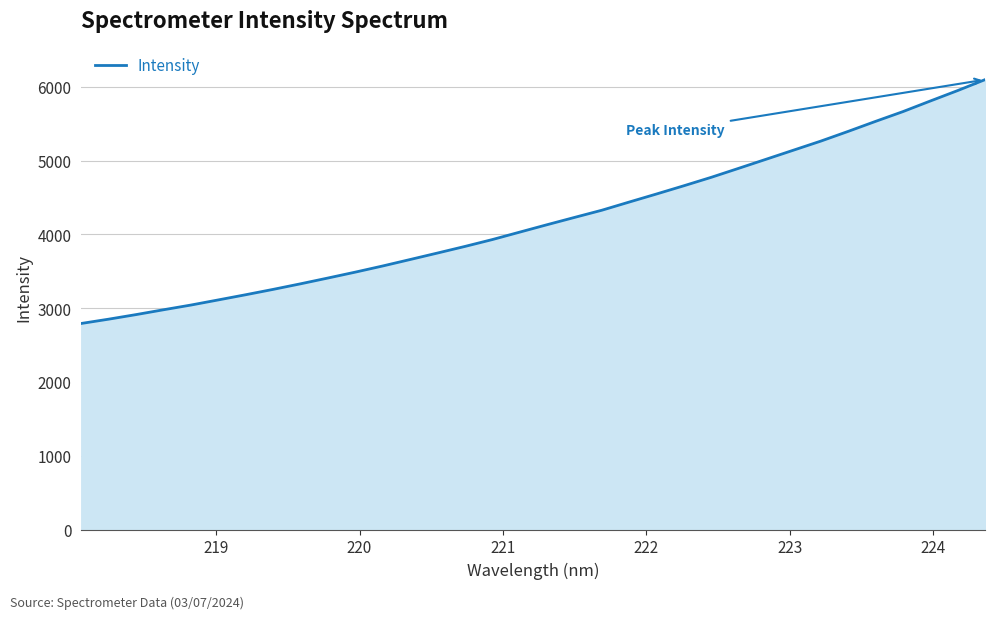

What is the difference between the maximum and minimum values?

3304.4